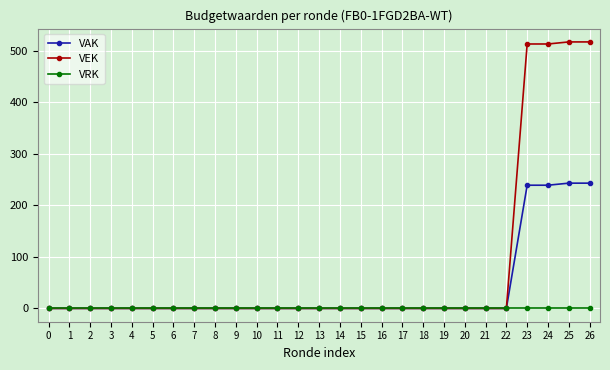

Which series has the largest total across all categories?

VEK